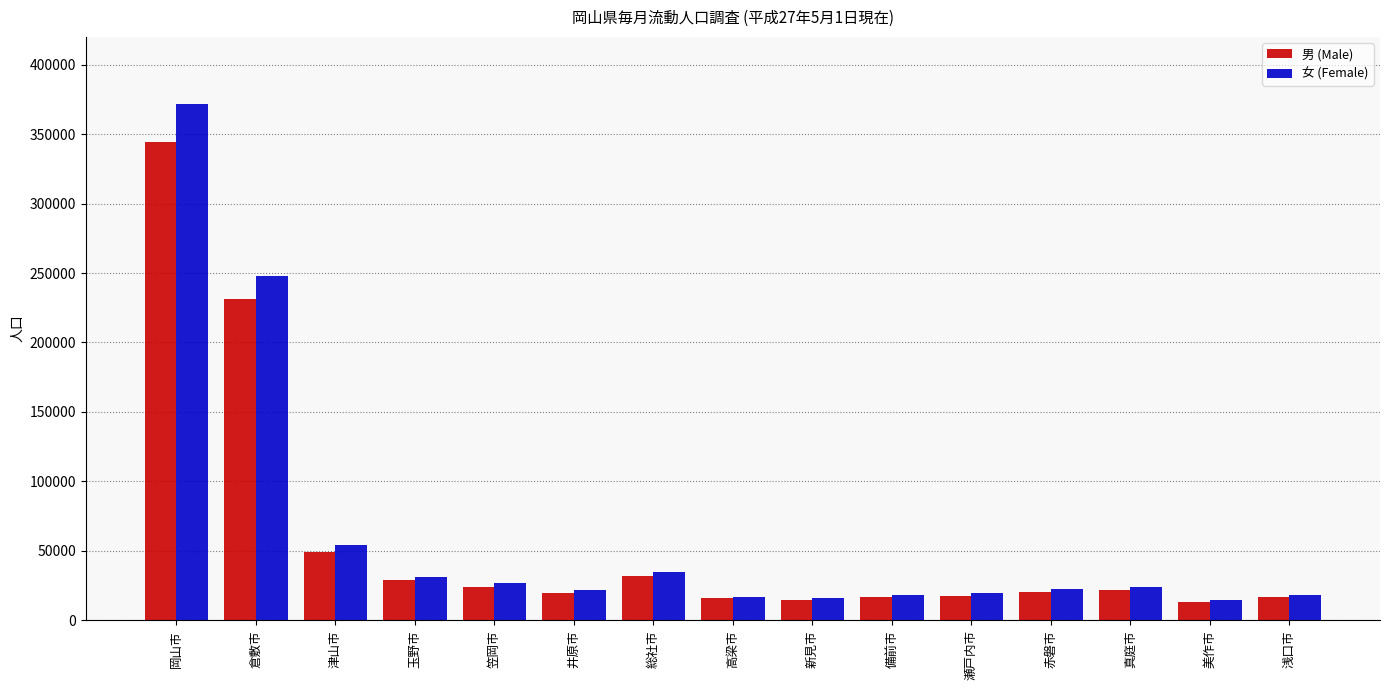

What is the minimum value for 女 (Female)?

14912